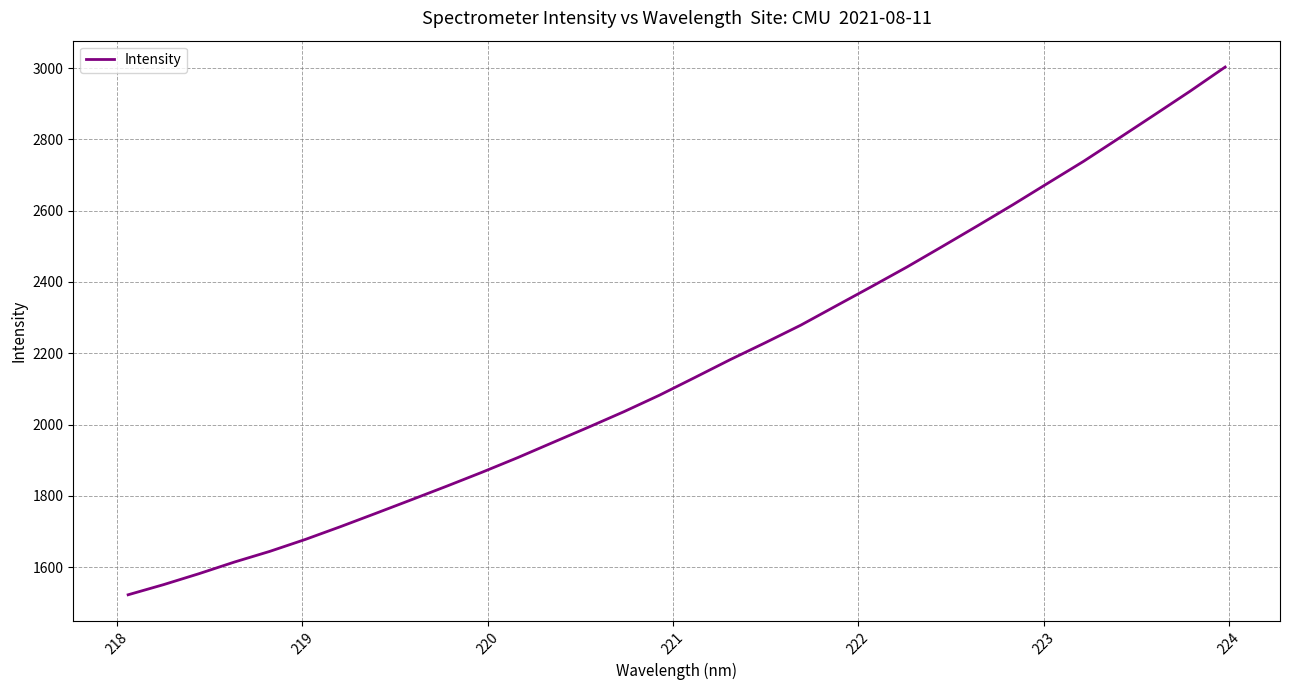

Does the chart display data point markers on the line(s)?

No